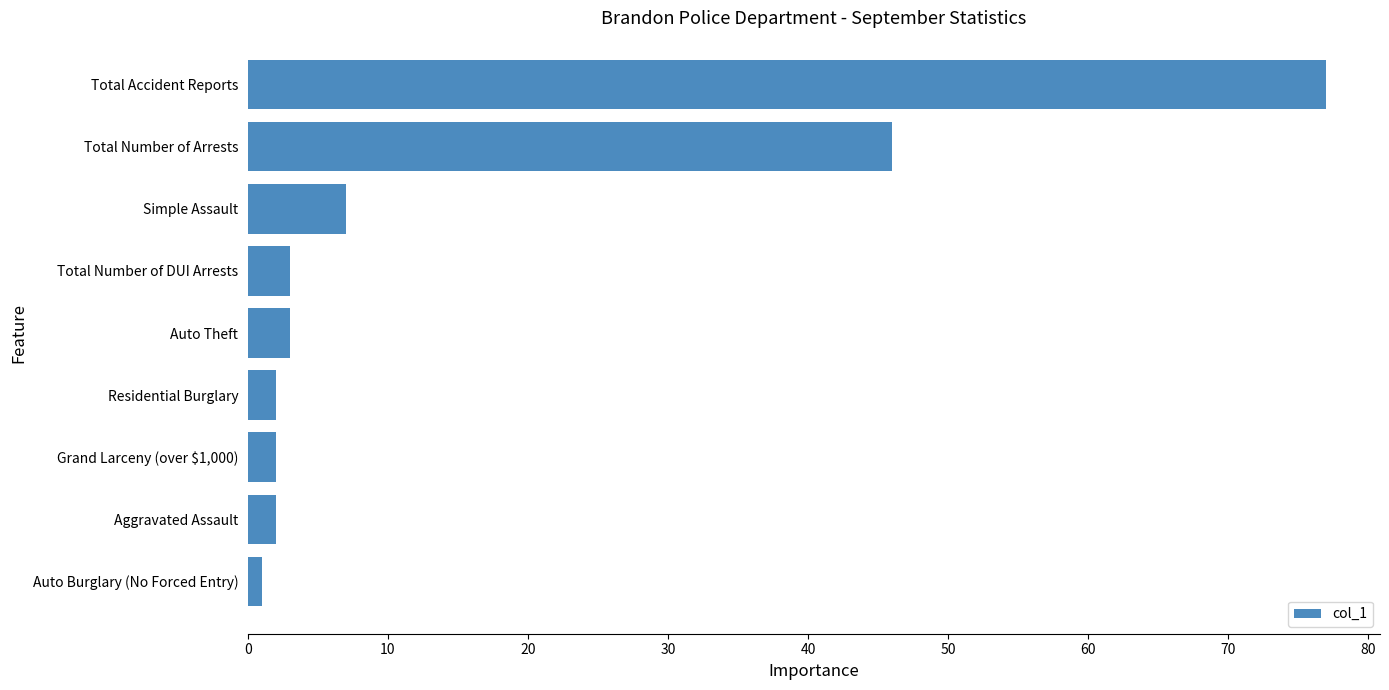

Reading top to bottom, transcribe all the data shown in this chart.

77	46	7	3	3	2	2	2	1